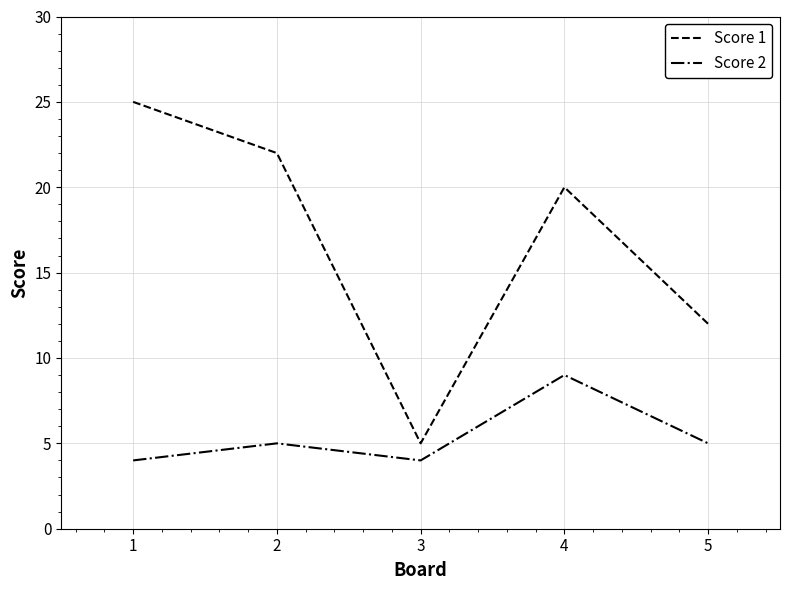

Rank the series at 4 from lowest to highest value.

Score 2, Score 1